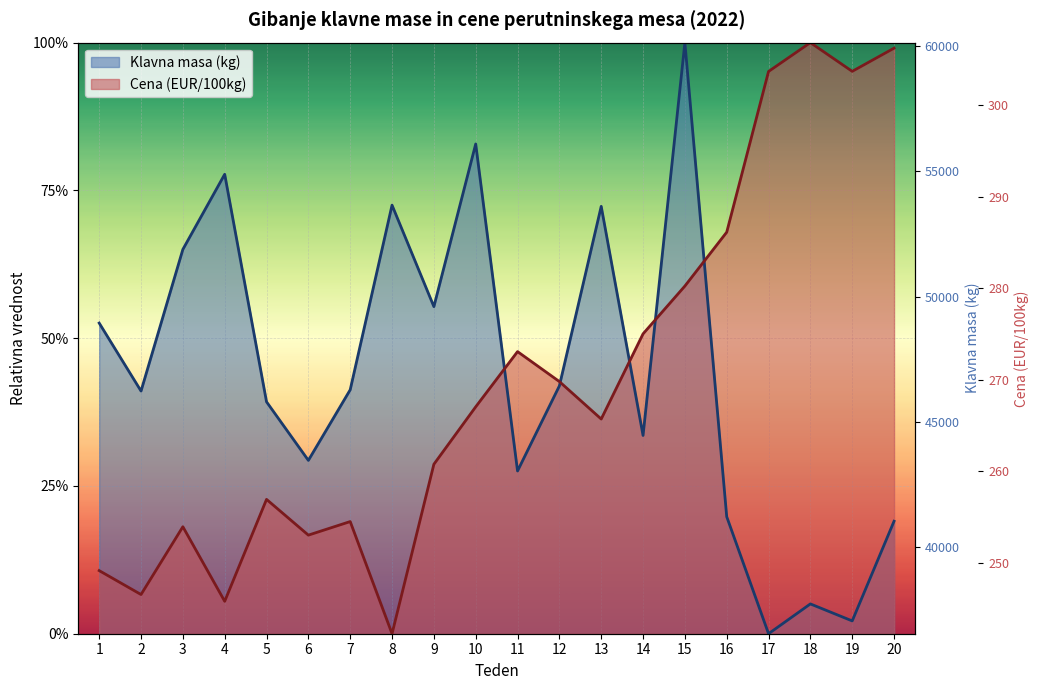

What is the value of the Klavna masa (kg) point at the 13th from the left?

52061.0